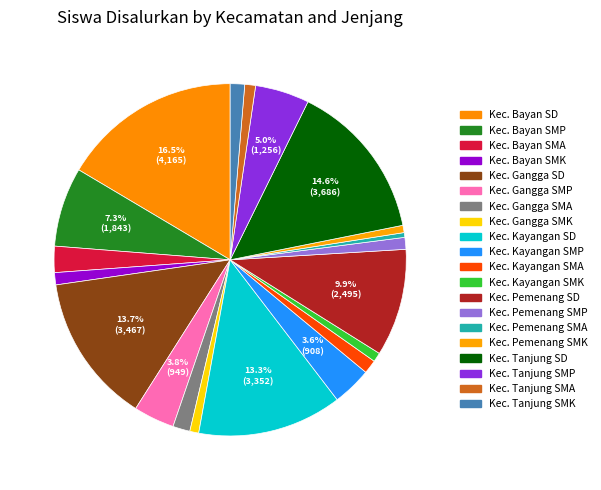

How many slices are in this pie chart?

20